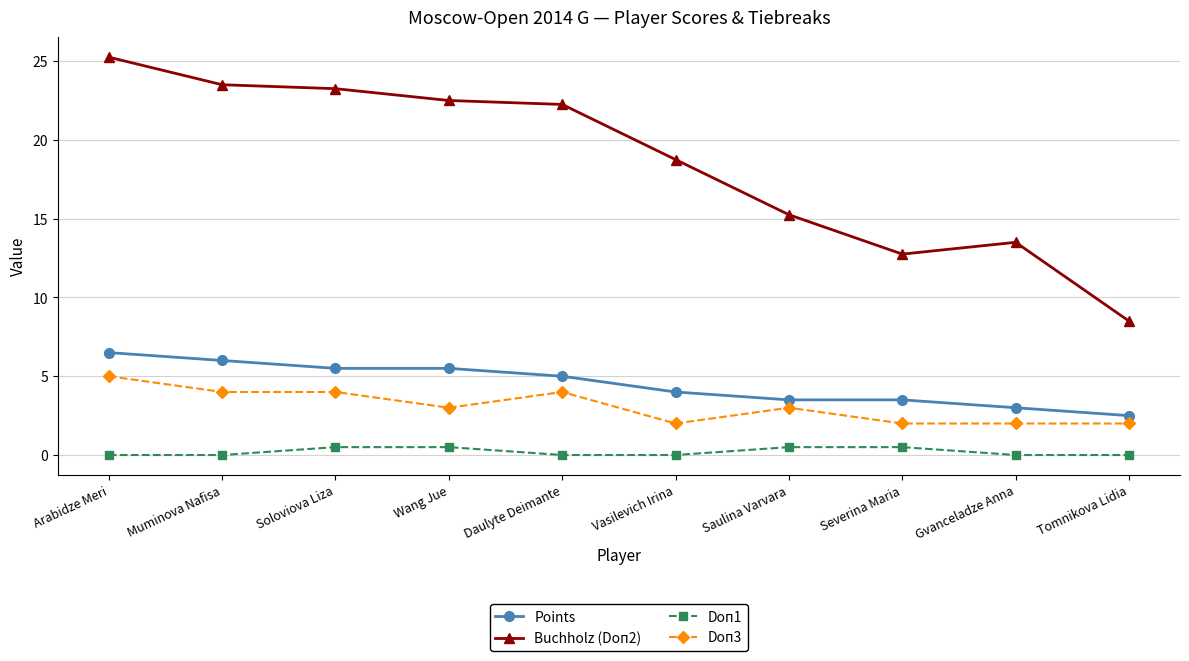

What is the maximum value for Doп3?

5.0